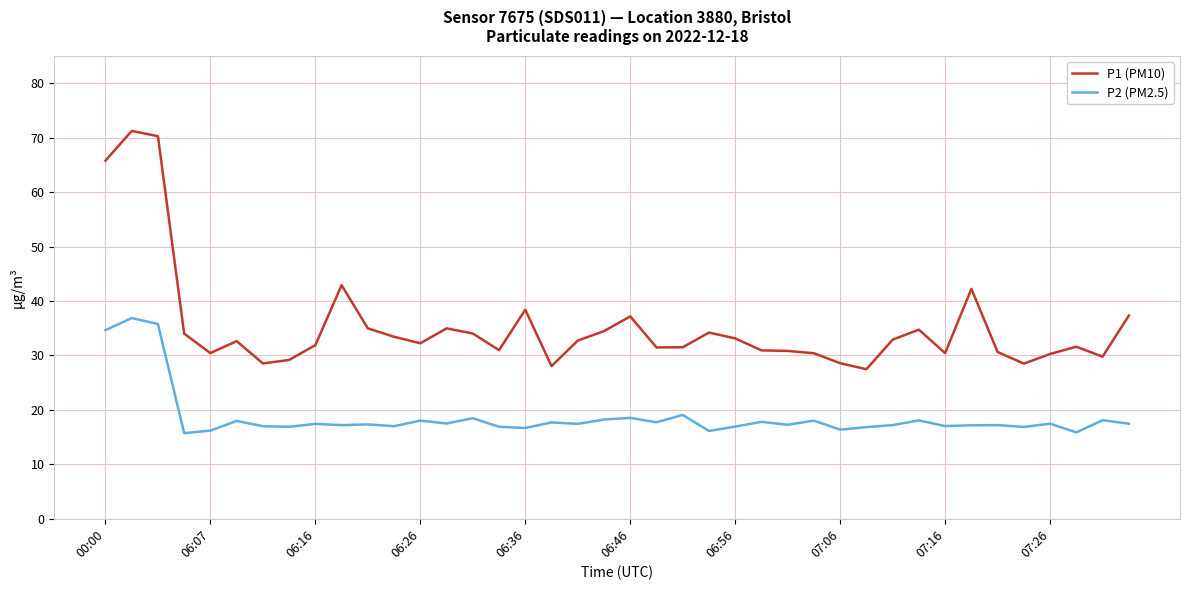

True or false: P1 (PM10) and P2 (PM2.5) intersect in this chart.

False